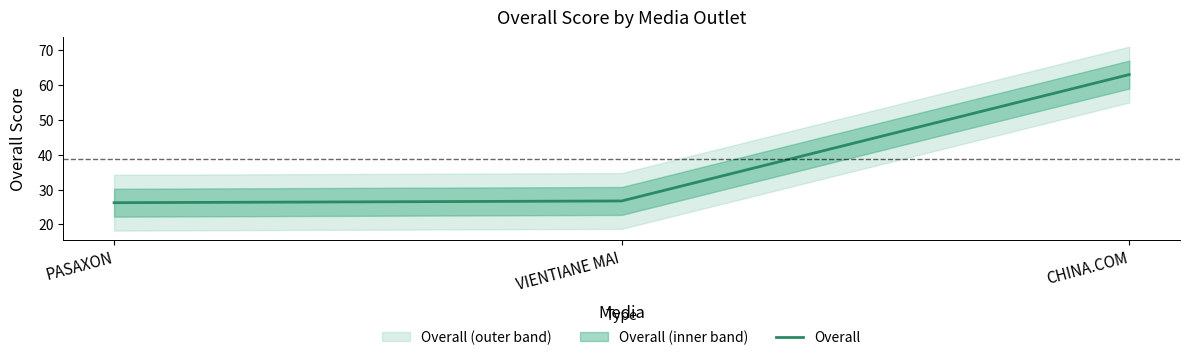

How many distinct data groups are displayed?

1